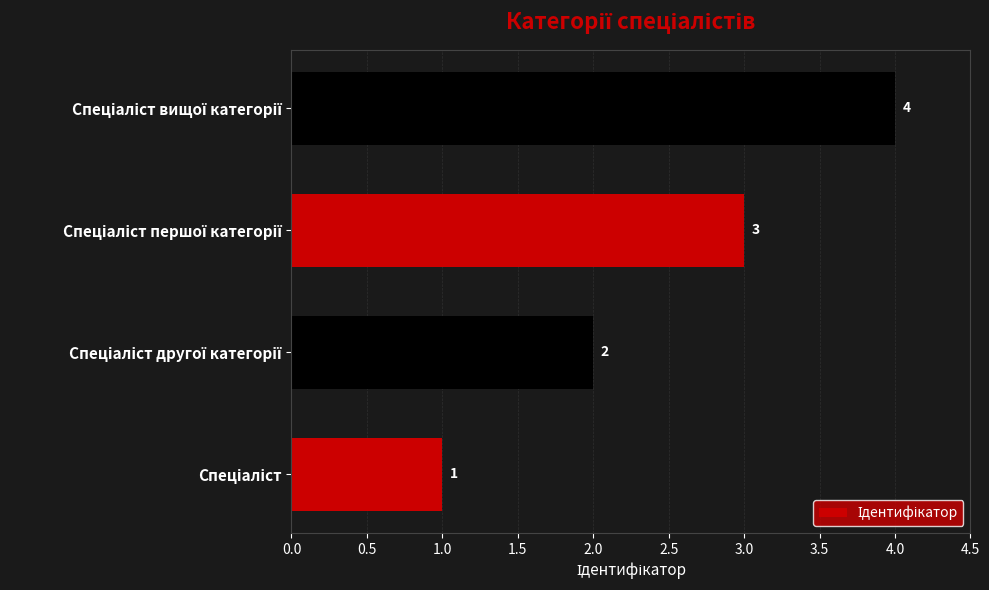

Are the bars grouped side by side (vs. stacked)?

No